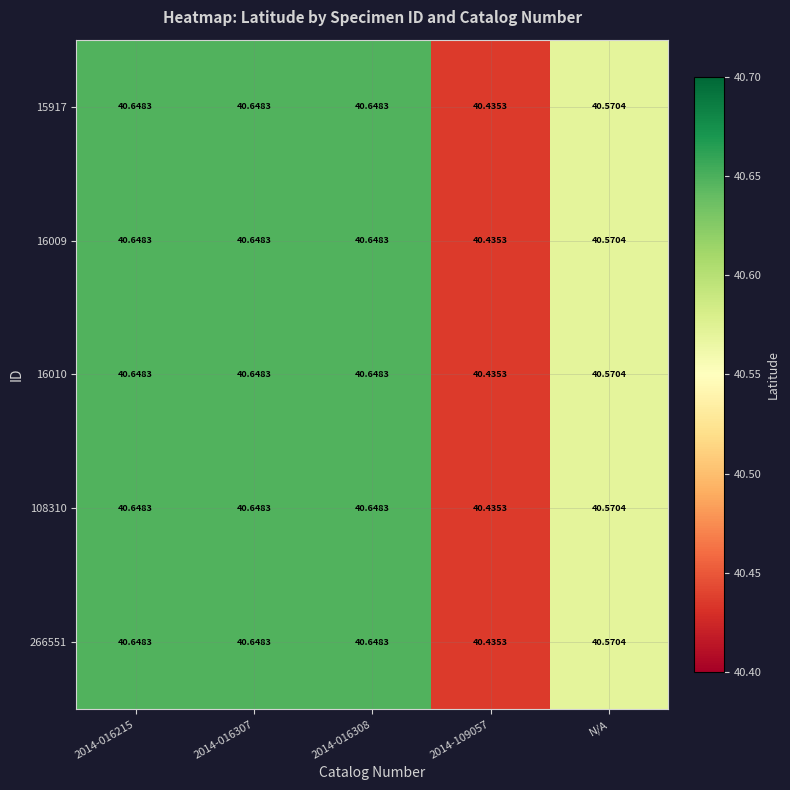

Is the value of 108310 at 2014-016215 greater than the value of 15917 at 2014-109057?

Yes